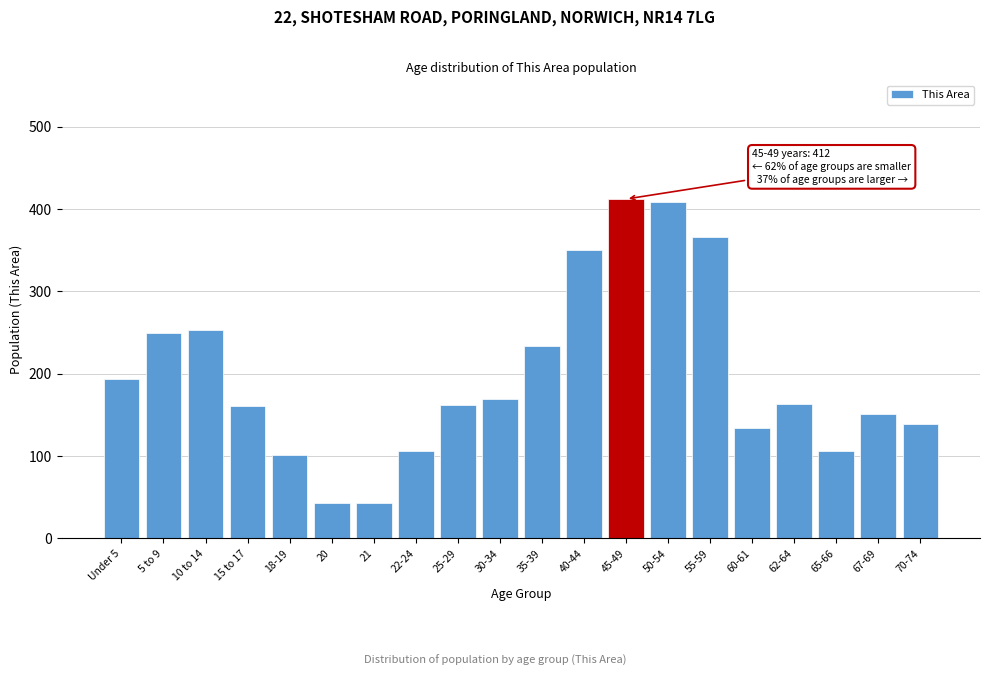

What is the label of the 10th bar from the right?

35-39